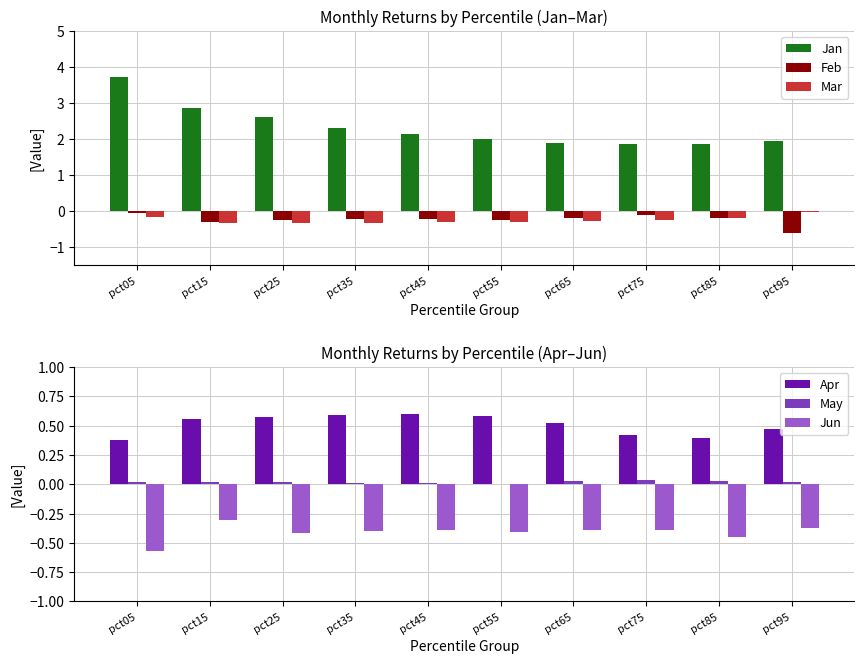

List the labels in order of May value, largest first.

pct75, pct85, pct65, pct95, pct25, pct05, pct15, pct35, pct45, pct55